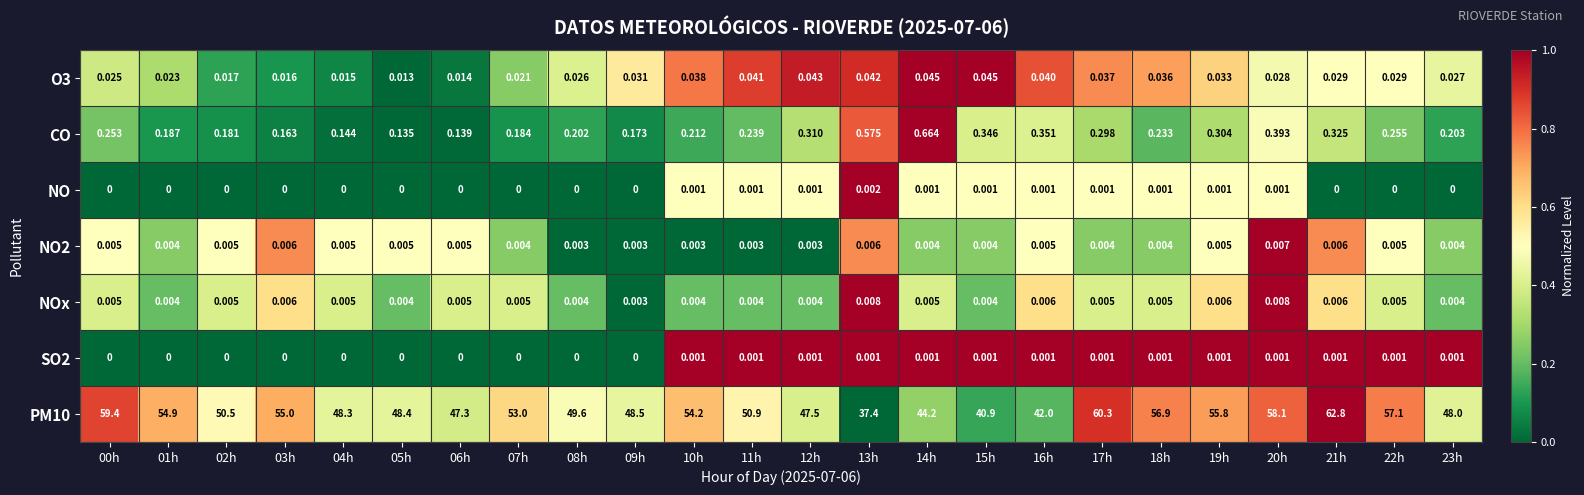

Reading right to left, what are all the values shown in this chart?

O3: 23h=0.0	22h=0.0	21h=0.0	20h=0.0	19h=0.0	18h=0.0	17h=0.0	16h=0.0	15h=0.0	14h=0.0	13h=0.0	12h=0.0	11h=0.0	10h=0.0	09h=0.0	08h=0.0	07h=0.0	06h=0.0	05h=0.0	04h=0.0	03h=0.0	02h=0.0	01h=0.0	00h=0.0
CO: 23h=0.2	22h=0.3	21h=0.3	20h=0.4	19h=0.3	18h=0.2	17h=0.3	16h=0.4	15h=0.3	14h=0.7	13h=0.6	12h=0.3	11h=0.2	10h=0.2	09h=0.2	08h=0.2	07h=0.2	06h=0.1	05h=0.1	04h=0.1	03h=0.2	02h=0.2	01h=0.2	00h=0.3
NO: 23h=0.0	22h=0.0	21h=0.0	20h=0.0	19h=0.0	18h=0.0	17h=0.0	16h=0.0	15h=0.0	14h=0.0	13h=0.0	12h=0.0	11h=0.0	10h=0.0	09h=0.0	08h=0.0	07h=0.0	06h=0.0	05h=0.0	04h=0.0	03h=0.0	02h=0.0	01h=0.0	00h=0.0
NO2: 23h=0.0	22h=0.0	21h=0.0	20h=0.0	19h=0.0	18h=0.0	17h=0.0	16h=0.0	15h=0.0	14h=0.0	13h=0.0	12h=0.0	11h=0.0	10h=0.0	09h=0.0	08h=0.0	07h=0.0	06h=0.0	05h=0.0	04h=0.0	03h=0.0	02h=0.0	01h=0.0	00h=0.0
NOx: 23h=0.0	22h=0.0	21h=0.0	20h=0.0	19h=0.0	18h=0.0	17h=0.0	16h=0.0	15h=0.0	14h=0.0	13h=0.0	12h=0.0	11h=0.0	10h=0.0	09h=0.0	08h=0.0	07h=0.0	06h=0.0	05h=0.0	04h=0.0	03h=0.0	02h=0.0	01h=0.0	00h=0.0
SO2: 23h=0.0	22h=0.0	21h=0.0	20h=0.0	19h=0.0	18h=0.0	17h=0.0	16h=0.0	15h=0.0	14h=0.0	13h=0.0	12h=0.0	11h=0.0	10h=0.0	09h=0.0	08h=0.0	07h=0.0	06h=0.0	05h=0.0	04h=0.0	03h=0.0	02h=0.0	01h=0.0	00h=0.0
PM10: 23h=48.0	22h=57.1	21h=62.8	20h=58.1	19h=55.8	18h=56.9	17h=60.3	16h=42.0	15h=40.9	14h=44.2	13h=37.4	12h=47.5	11h=50.9	10h=54.2	09h=48.5	08h=49.6	07h=53.0	06h=47.3	05h=48.4	04h=48.3	03h=55.0	02h=50.5	01h=54.9	00h=59.4